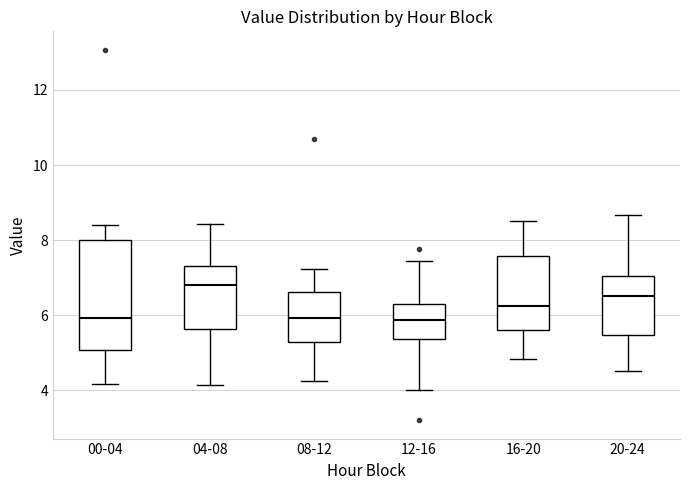

Where is the lower edge of the box for 04-08 on the y-axis? The values are not printed on the chart, so give them approximately, as read against the axis.

5.6